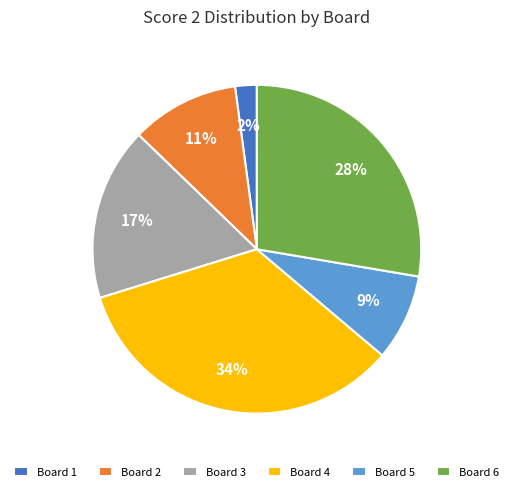

Is it true that Board 6 is 14% of the pie?

False